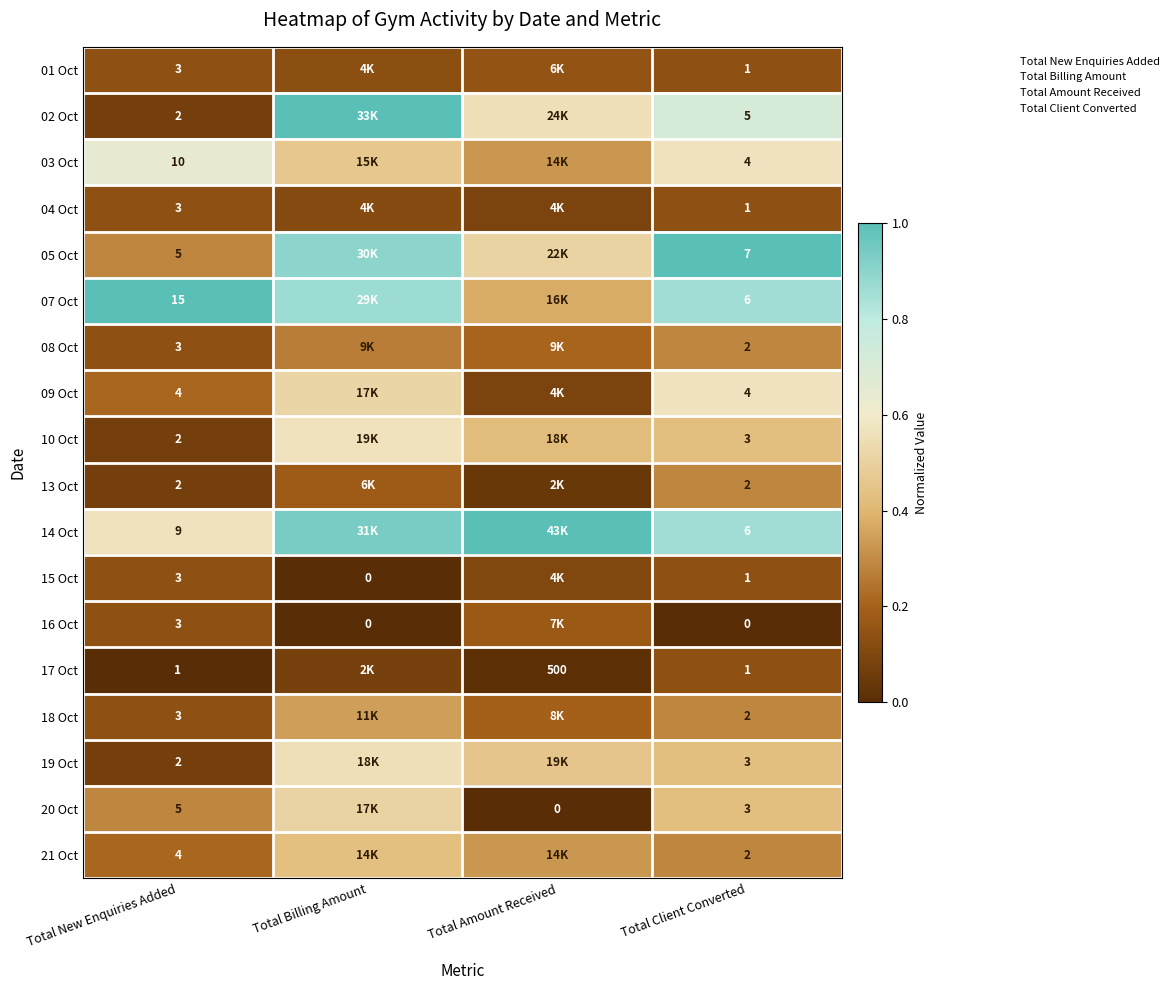

At how many categories does at least one series exceed 0?

4